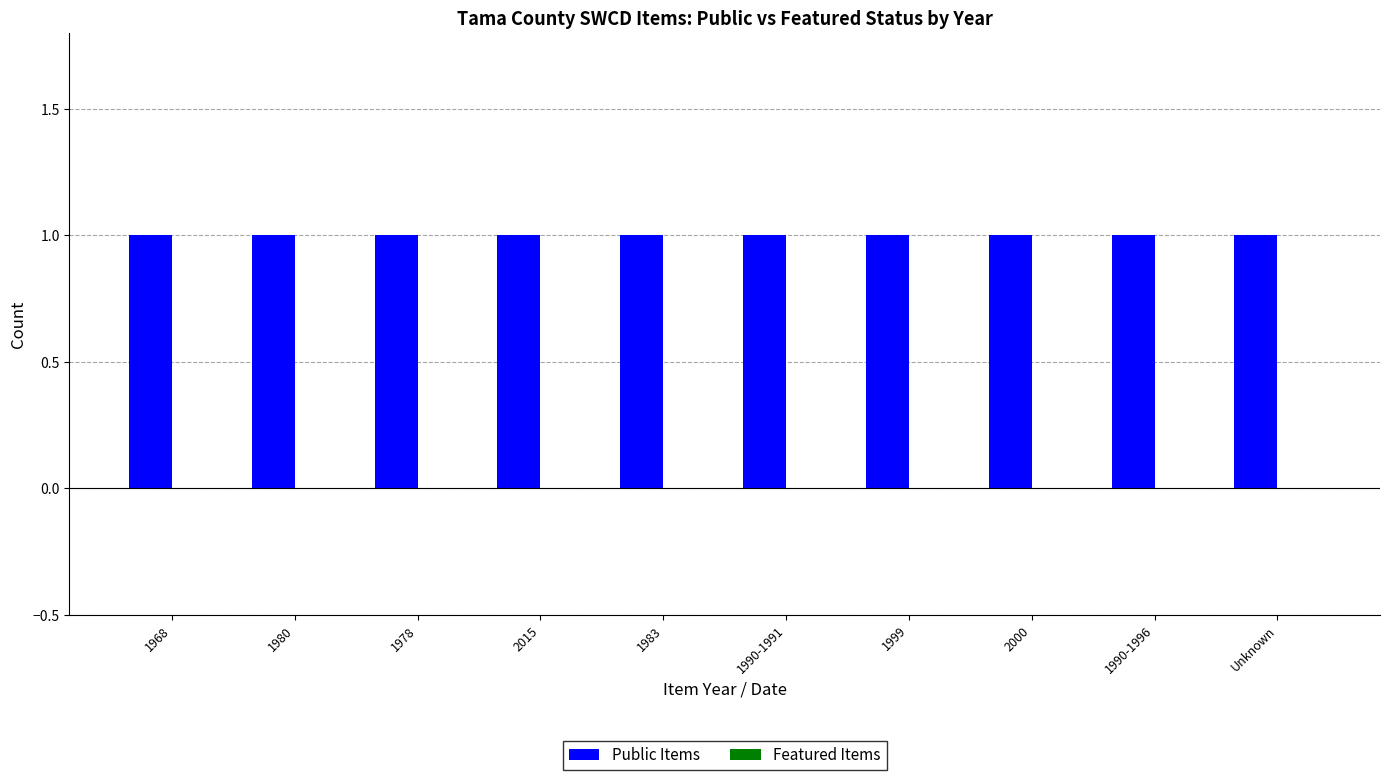

Which series changed the most between 1990-1991 and Unknown?

Public Items